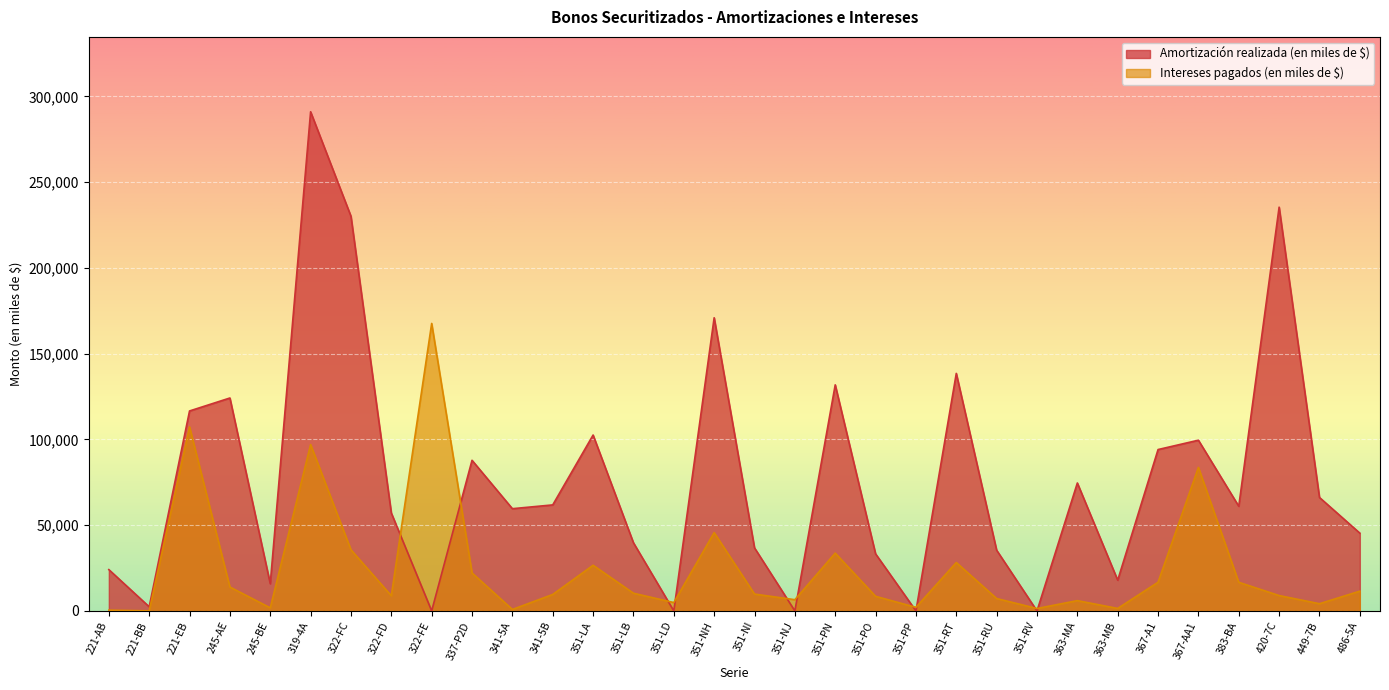

What is the difference between the maximum and minimum values in the Amortización realizada (en miles de $) series?

291083